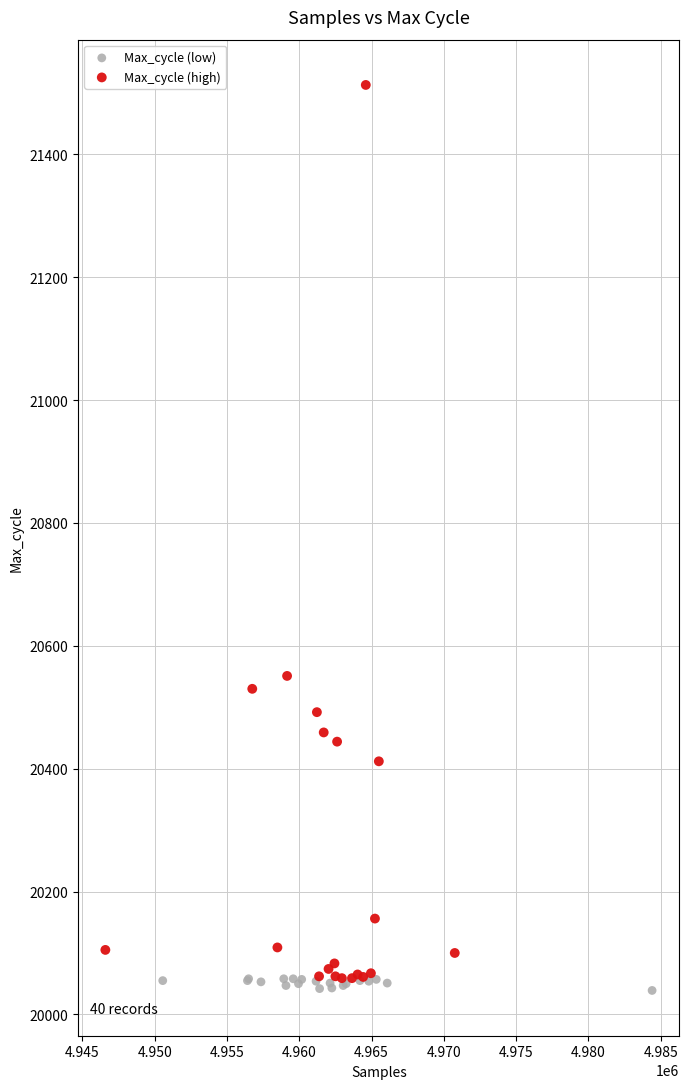

Which series has the largest Y range (max minus min)?

Max_cycle (high)